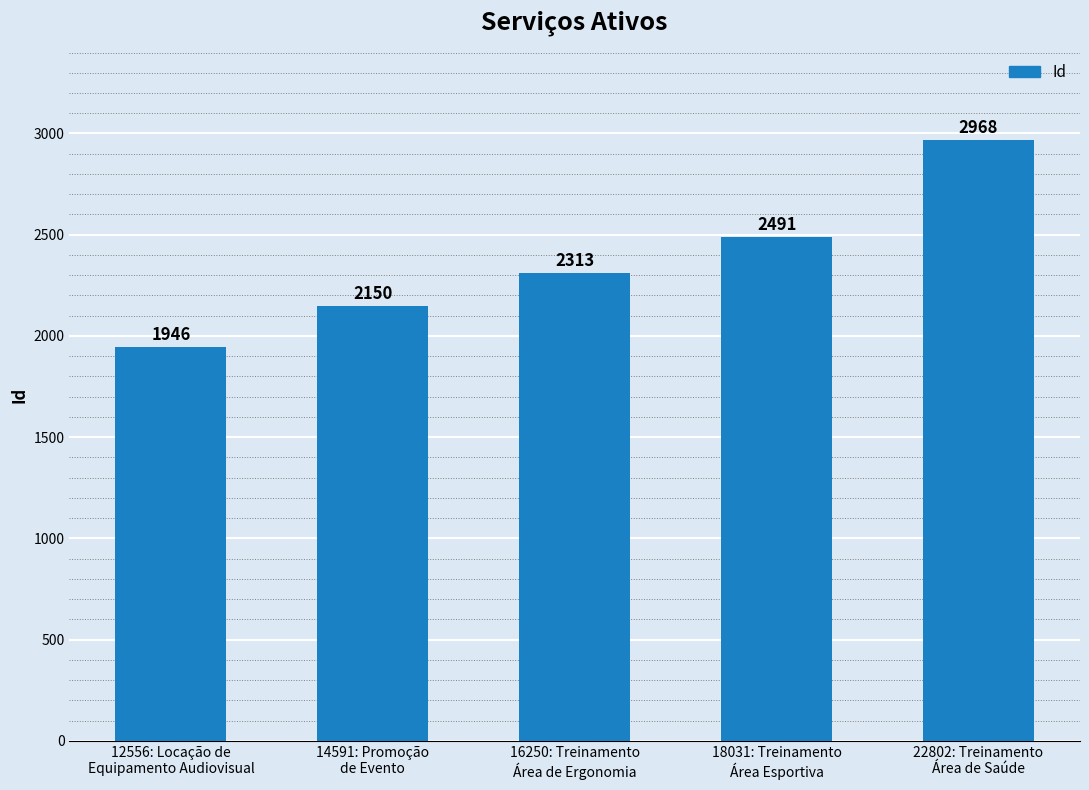

What is the label of the 3rd bar from the left?

16250: Treinamento
Área de Ergonomia